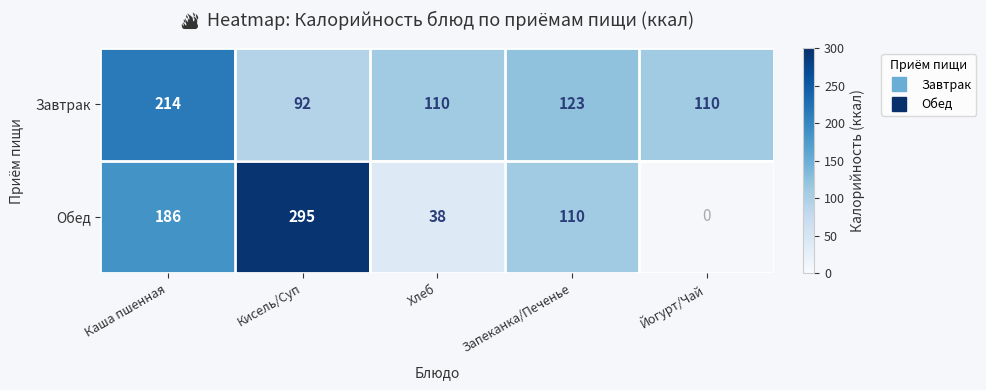

Which series has the largest range (max minus min)?

Обед